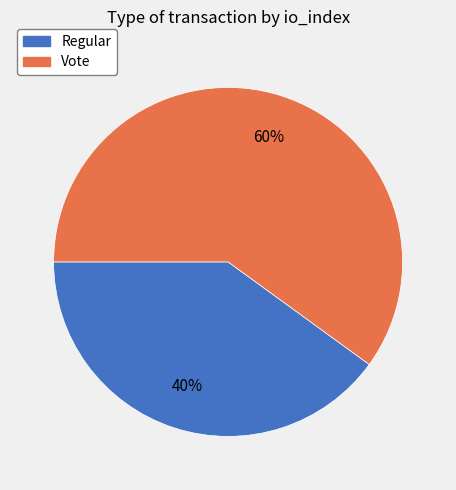

Is the sum of Vote and Regular greater than half?

Yes